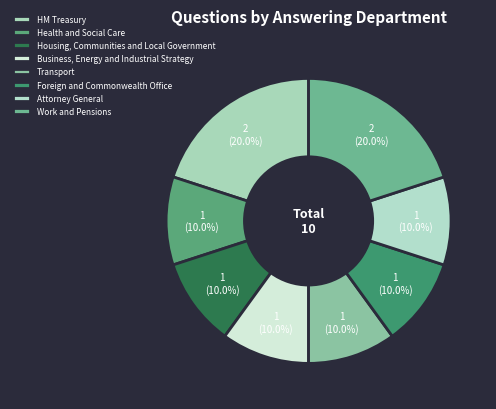

Is Work and Pensions the majority of the pie?

No